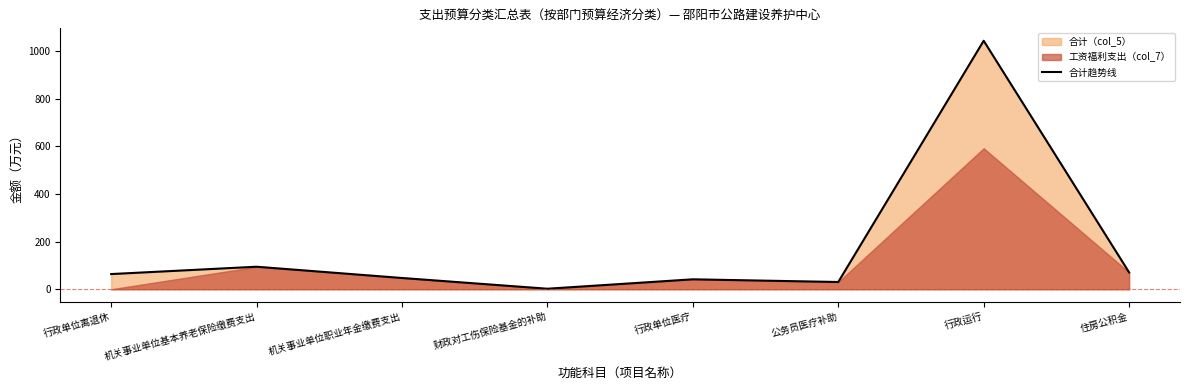

Which has a higher value, 行政单位离退休 or 机关事业单位基本养老保险缴费支出?

机关事业单位基本养老保险缴费支出